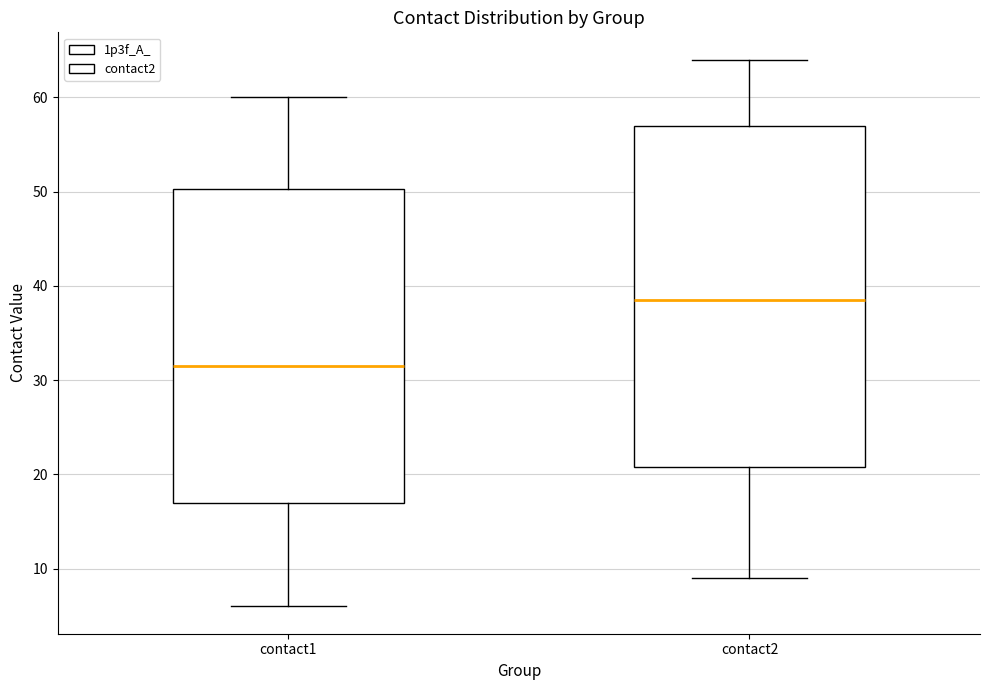

Reading left to right, read every box against the y-axis: the position of its median line, the range the box covers, and the ends of its whiskers. The values are not printed on the chart, so give them approximately, as read against the axis.

contact1: median 32, box 17 to 50, whiskers 6 to 60
contact2: median 39, box 21 to 57, whiskers 9 to 64